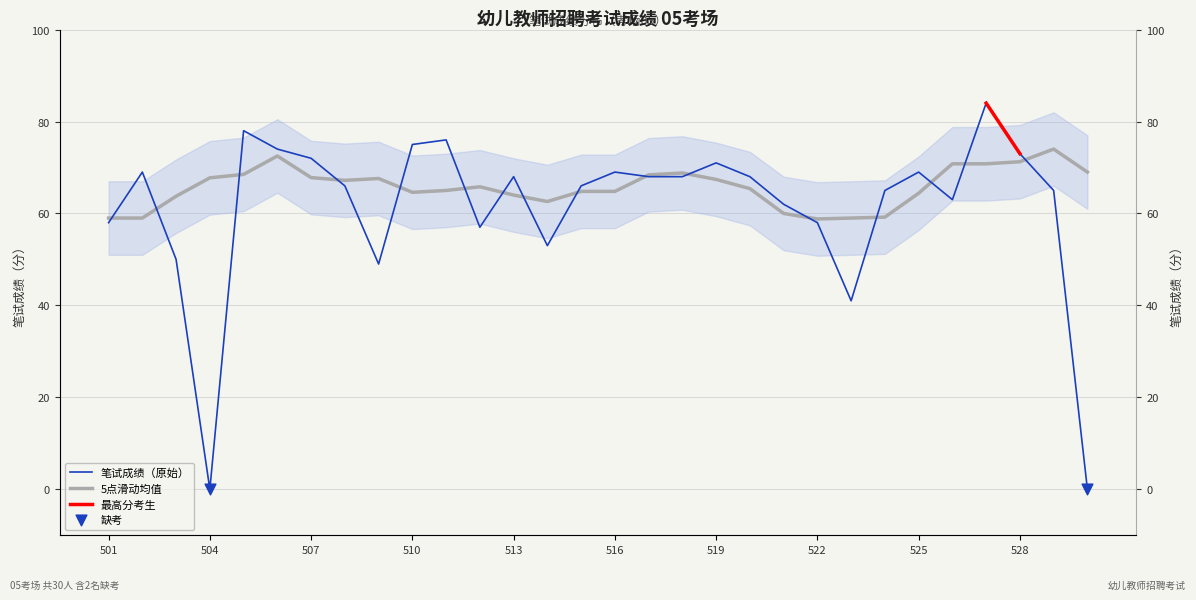

Between 202100514 and 202100521, which is larger?

202100521